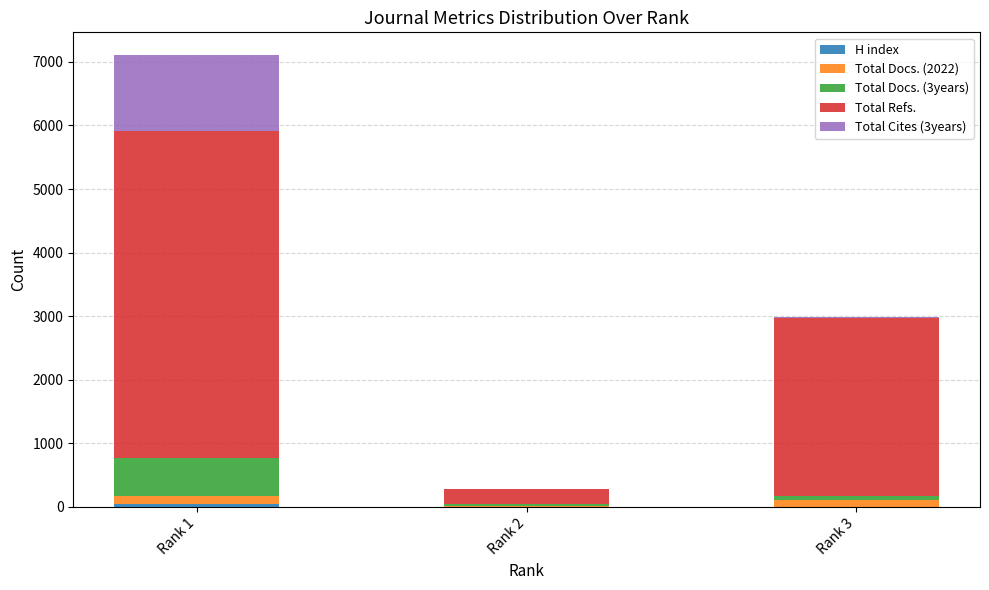

At which label does Total Cites (3years) first exceed 25?

Rank 1